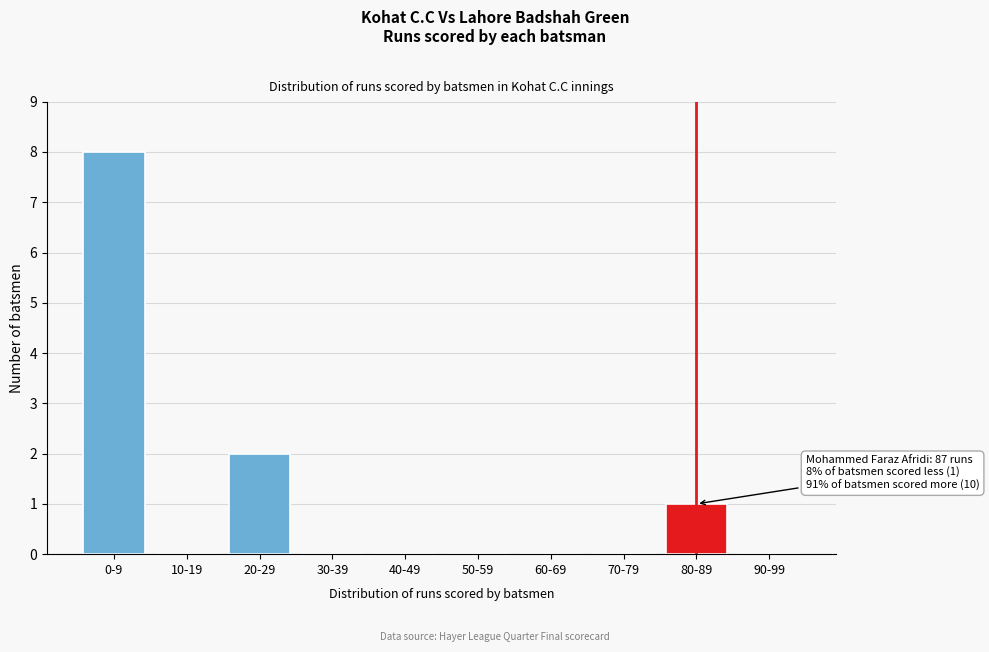

Reading right to left, transcribe all the data shown in this chart.

90-99=0	80-89=1	70-79=0	60-69=0	50-59=0	40-49=0	30-39=0	20-29=2	10-19=0	0-9=8